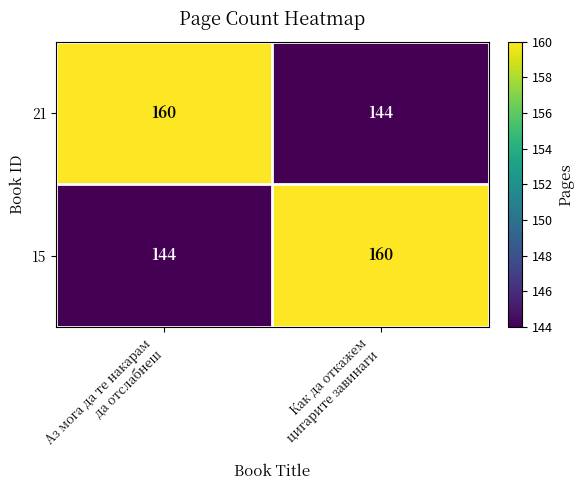

Count the number of data series in this chart.

2